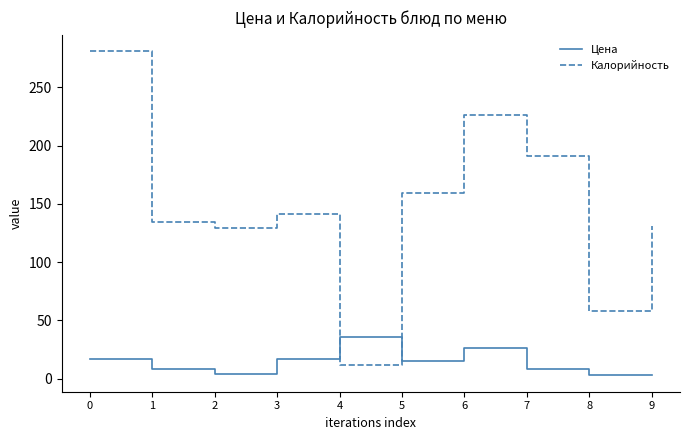

Between which two adjacent categories do Цена and Калорийность first intersect?

3 and 4